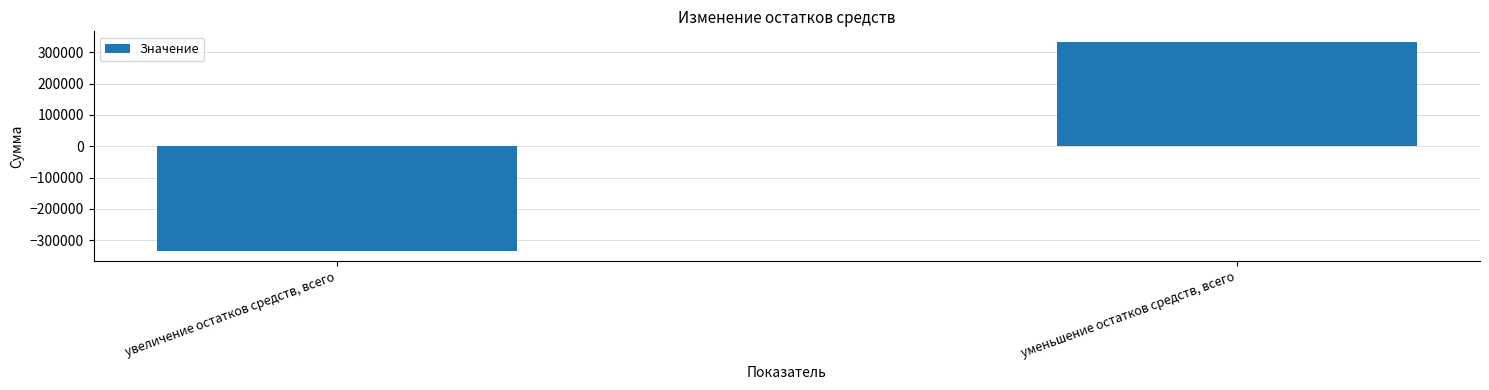

Reading left to right, what are all the values shown in this chart?

-333576	333576